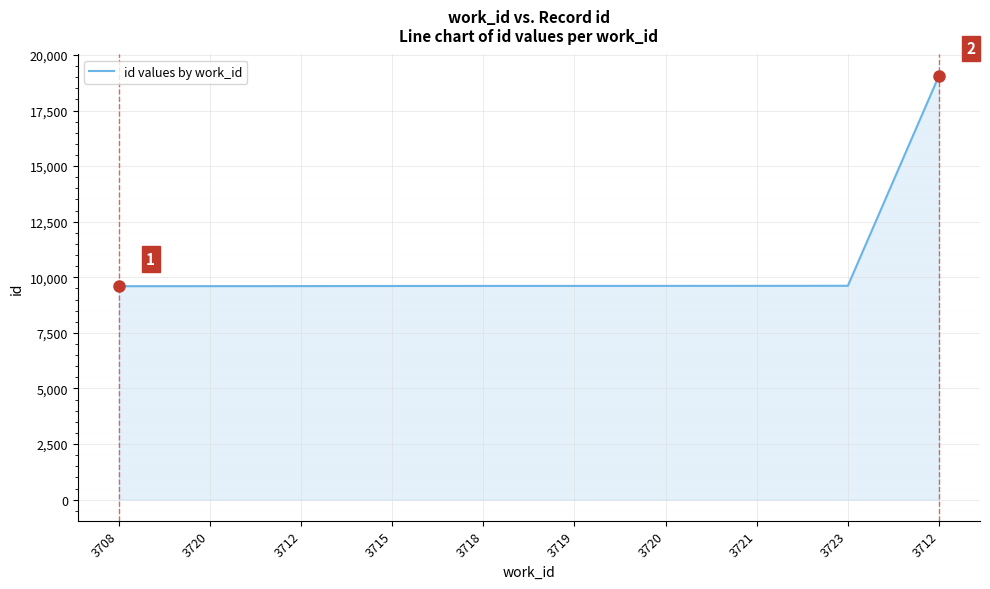

Does the chart have visible grid lines?

Yes